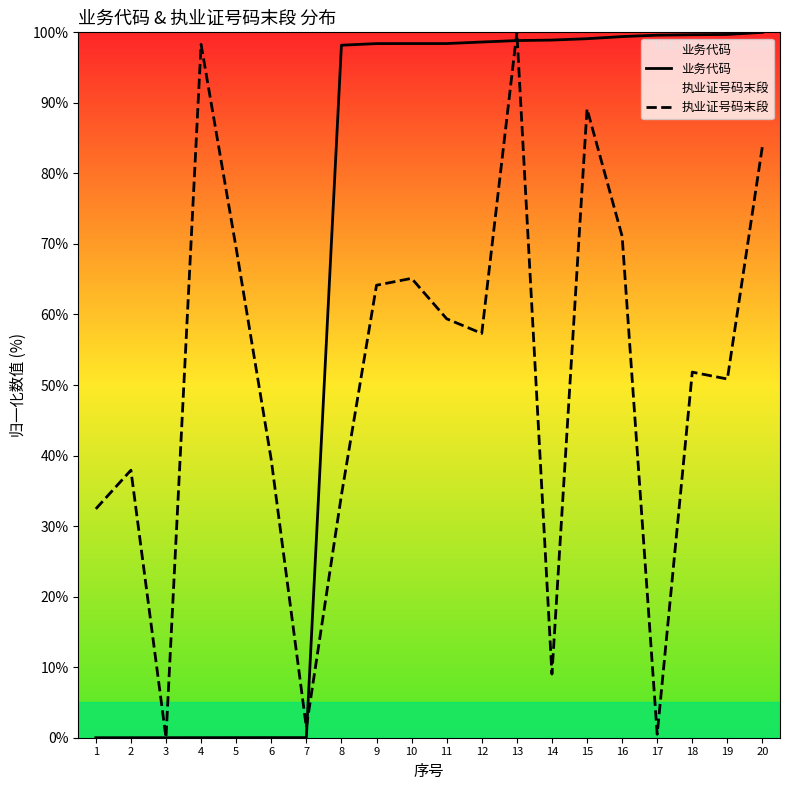

At which label does 业务代码 reach its peak?

20